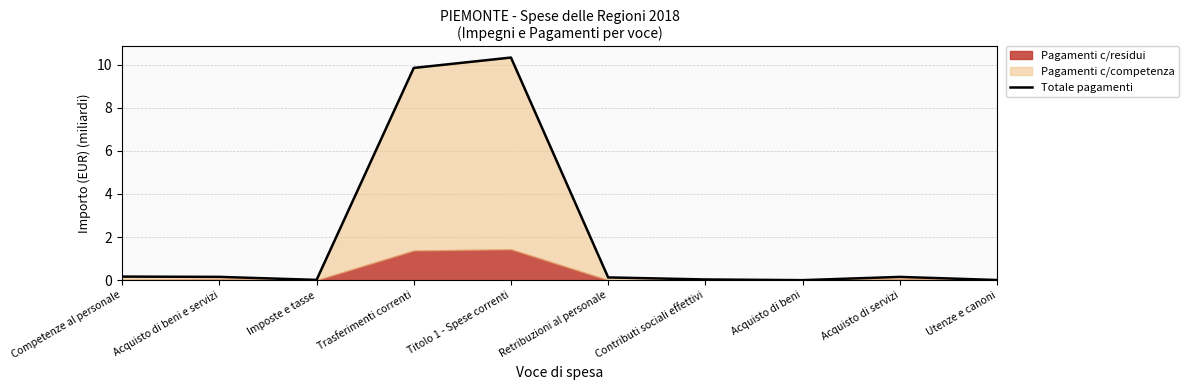

What is the change in value from Acquisto di beni to Acquisto di servizi?

+0.2